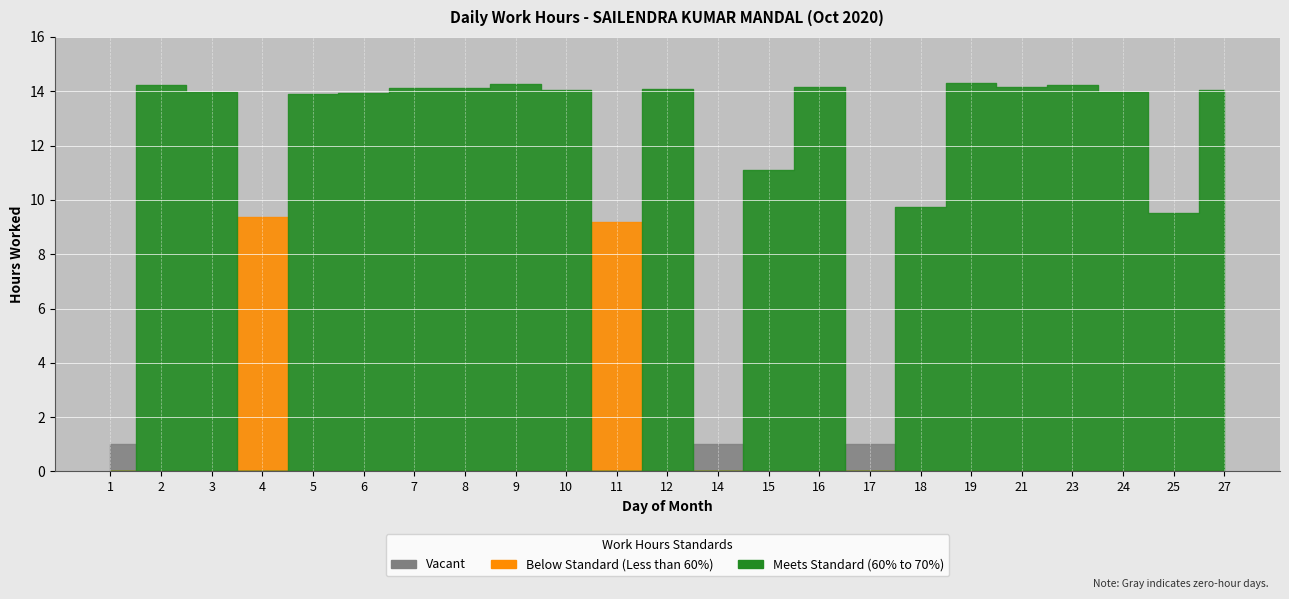

At which category is the sum across all series the highest?

19